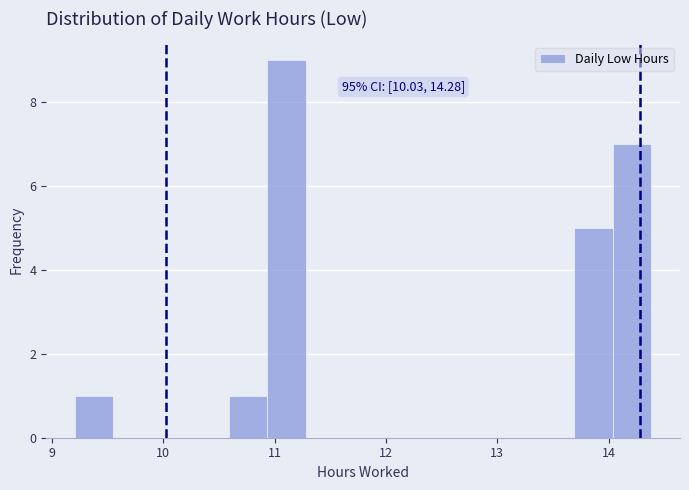

Read against the x-axis, roughly where is the centre of the tallest bar?

11.1